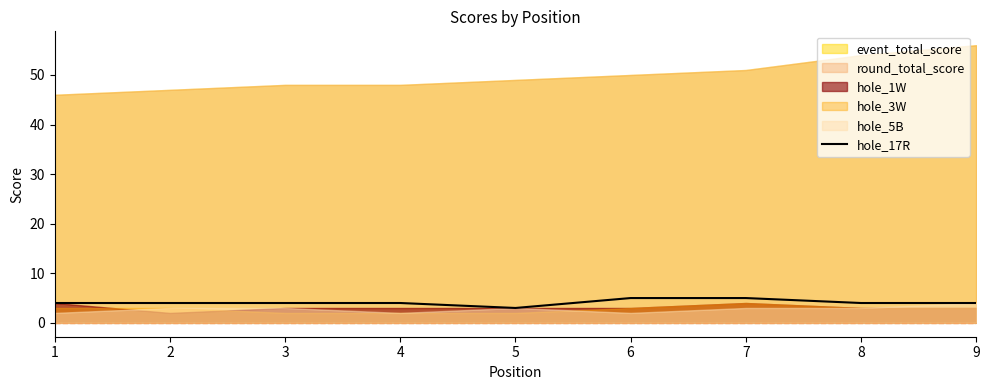

The value of hole_17R at 2 is 4. True or false?

True